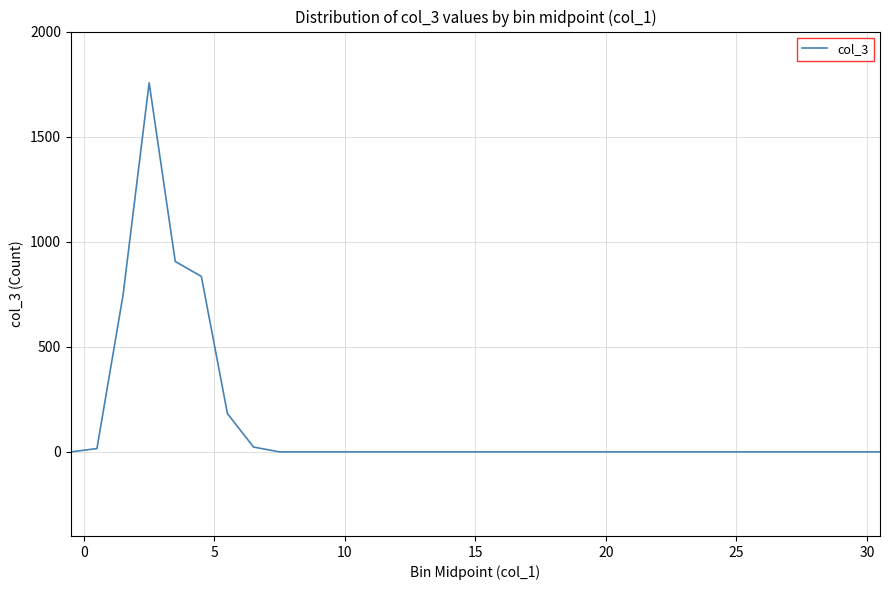

How many categories are shown in the chart?

32